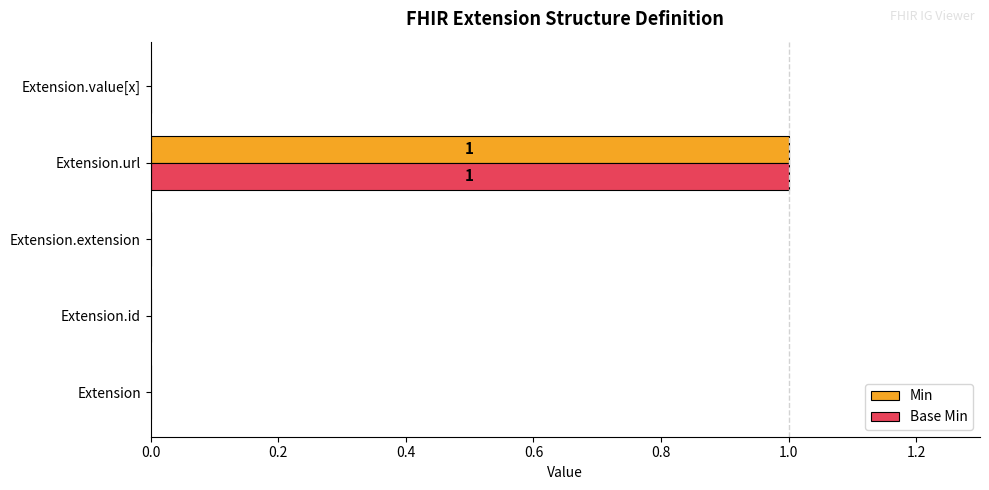

At which category is the sum across all series the highest?

Extension.url